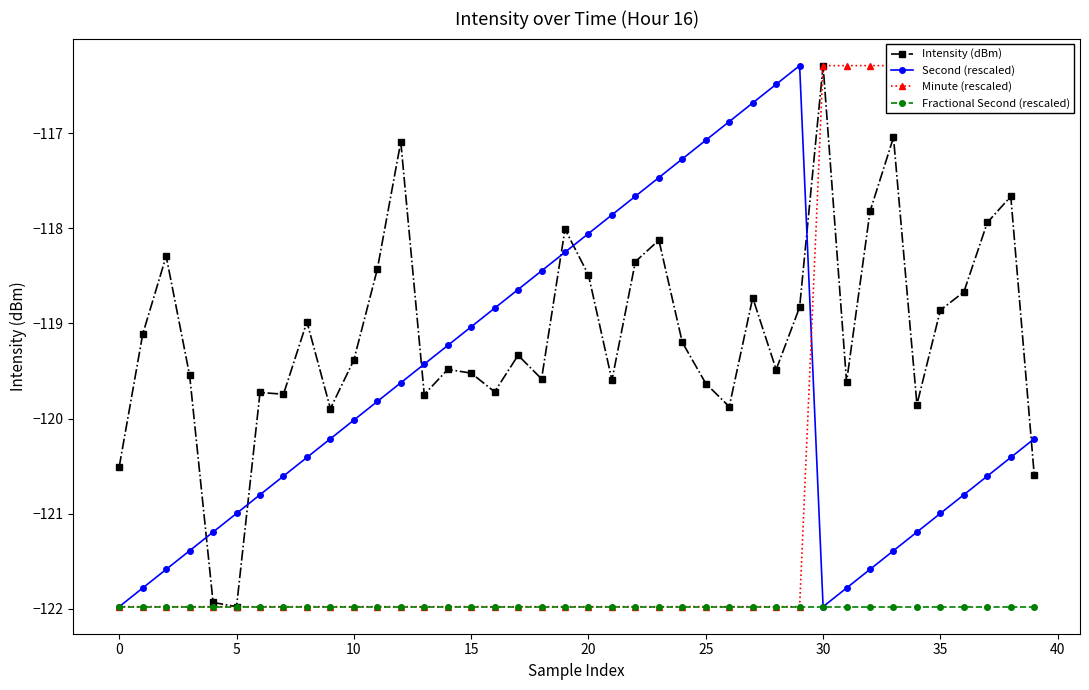

What is the average value of the Intensity (dBm) series?

-119.1